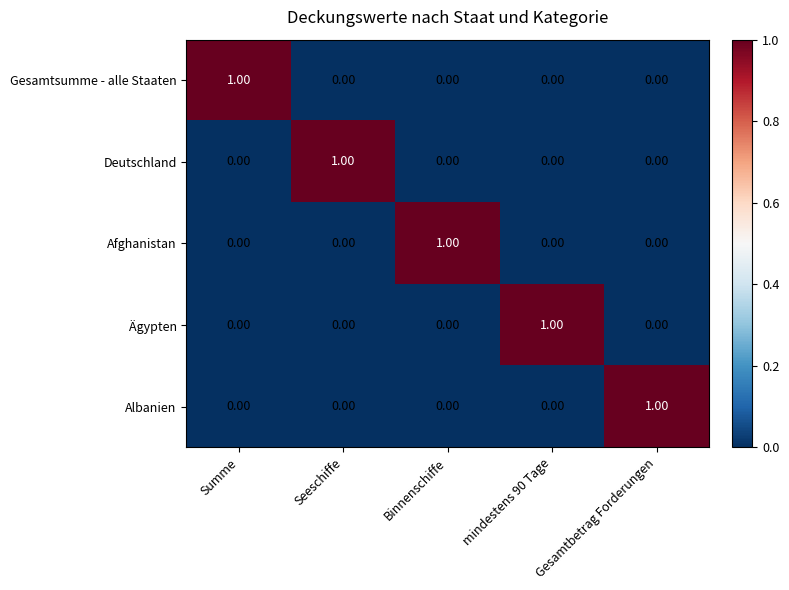

At how many categories does at least one series exceed 0?

5